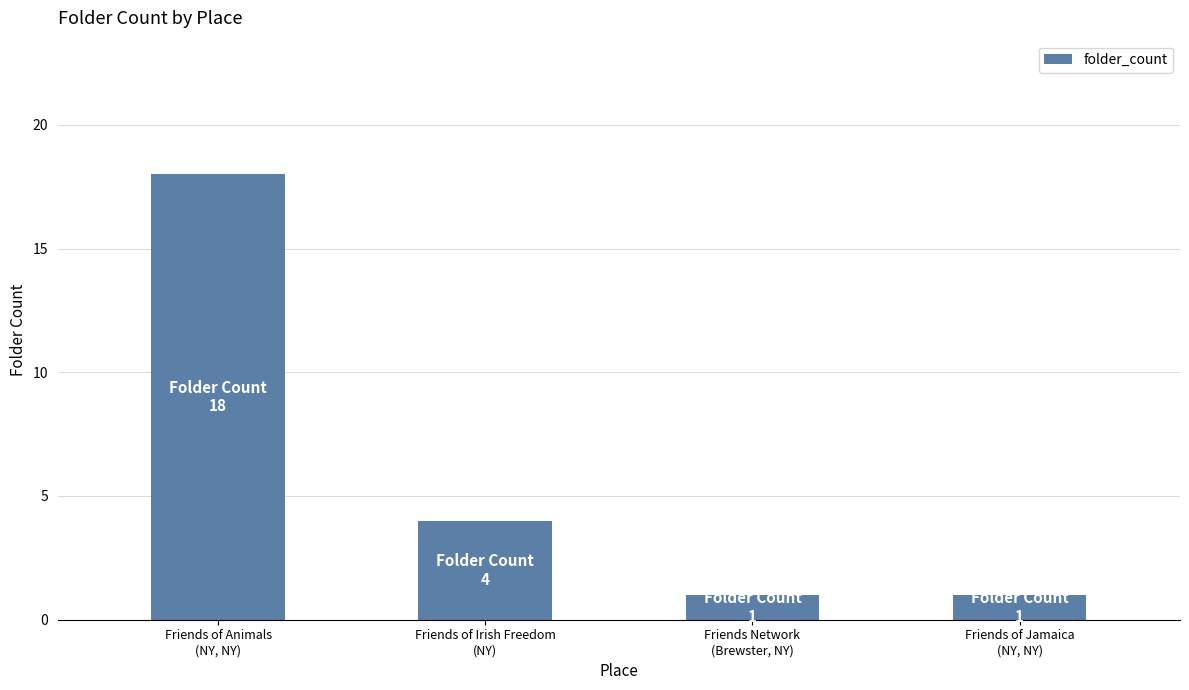

Reading right to left, extract all data points from this chart.

1	1	4	18